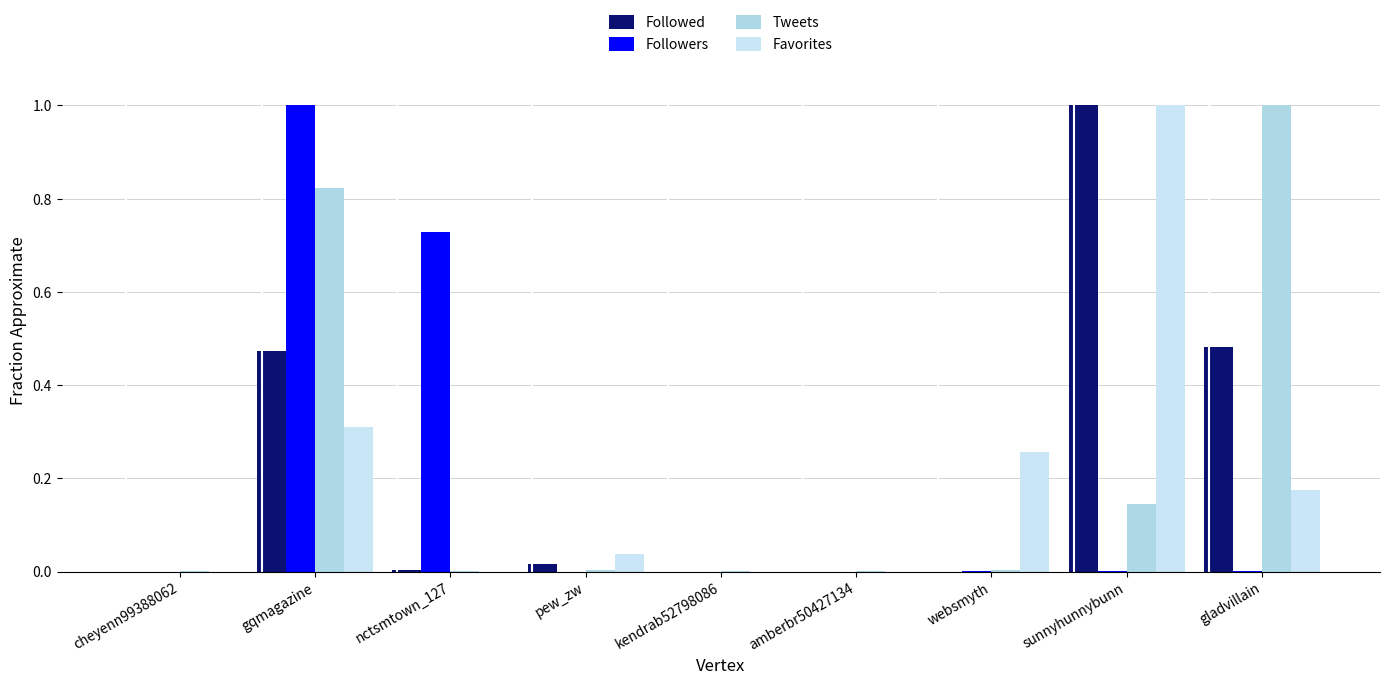

How many distinct data groups are displayed?

4